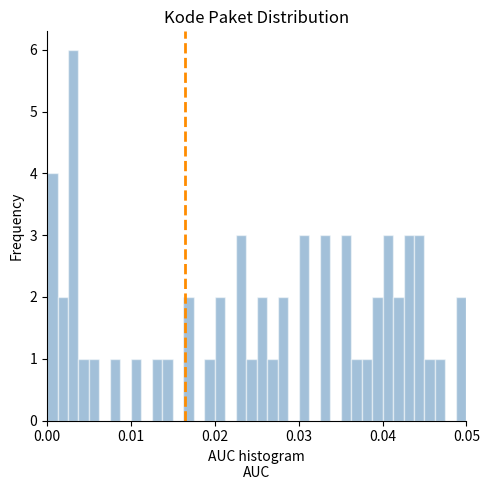

Around what value on the x-axis is the tallest bar? Give the approximate position of its centre, as read against the axis.

0.003